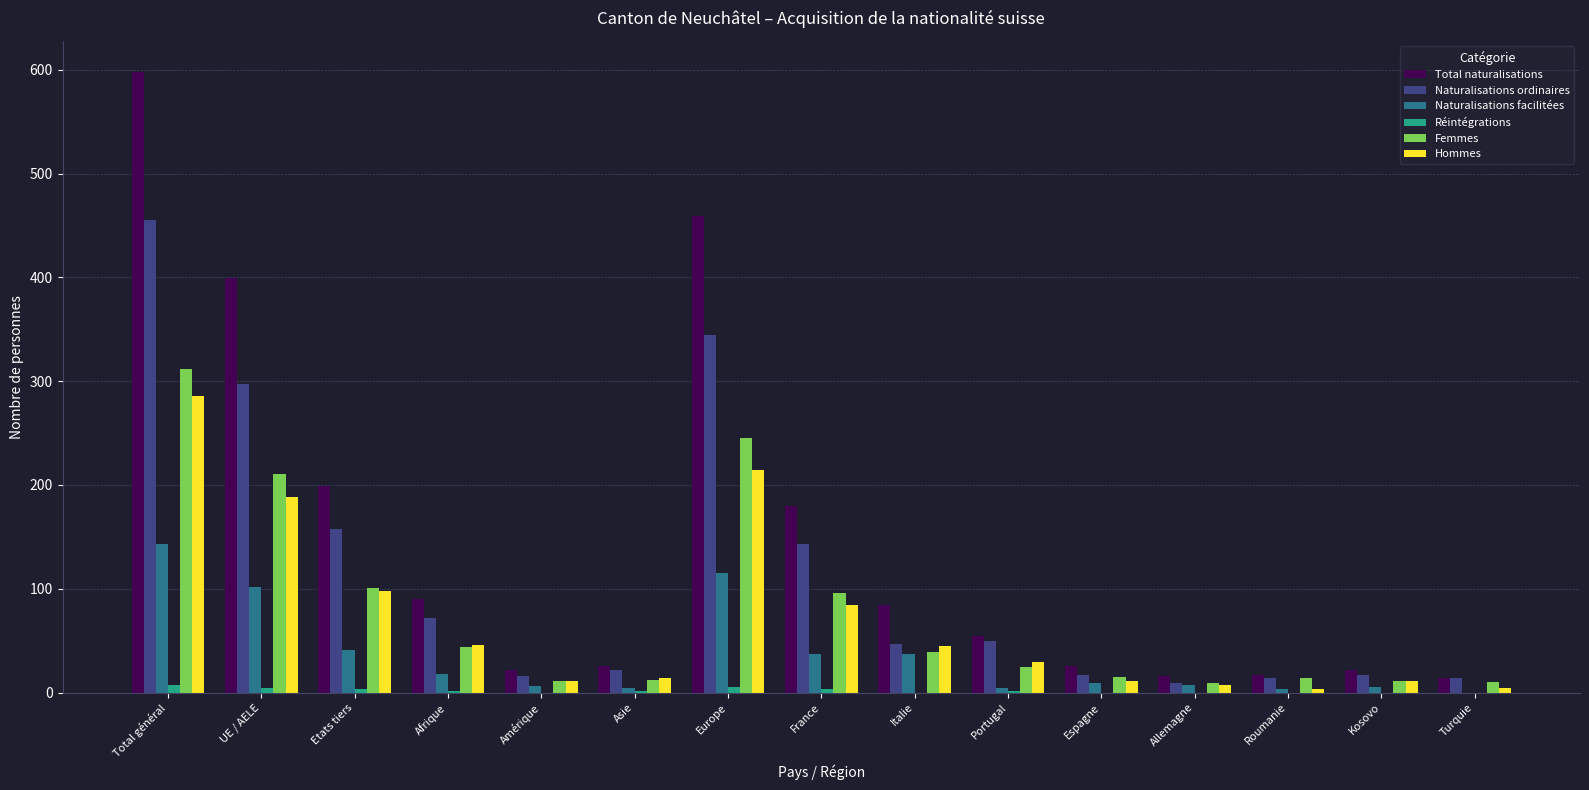

What is the sum of all Naturalisations ordinaires values?

1675